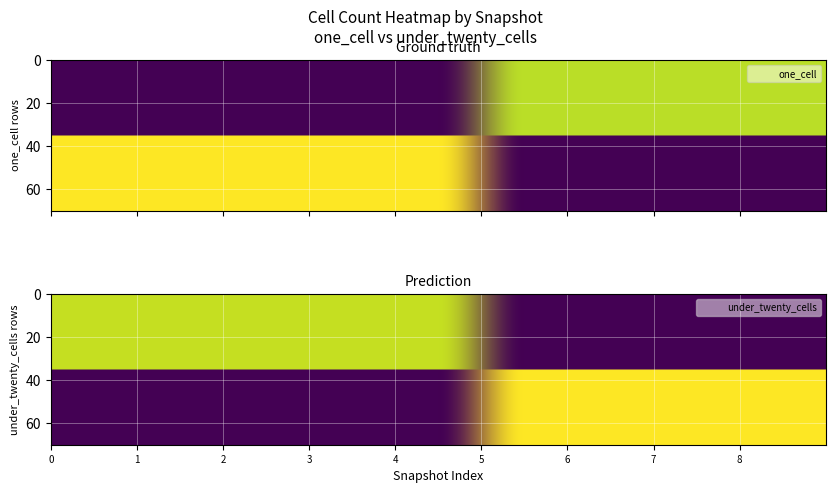

Which category has the lowest value across all series?

one_cell